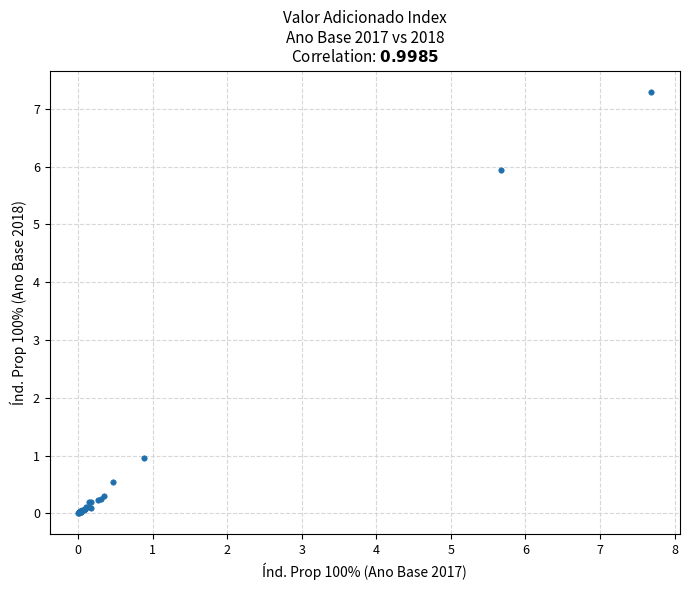

What Y value in the scatter plot is closest to 3?

1.0